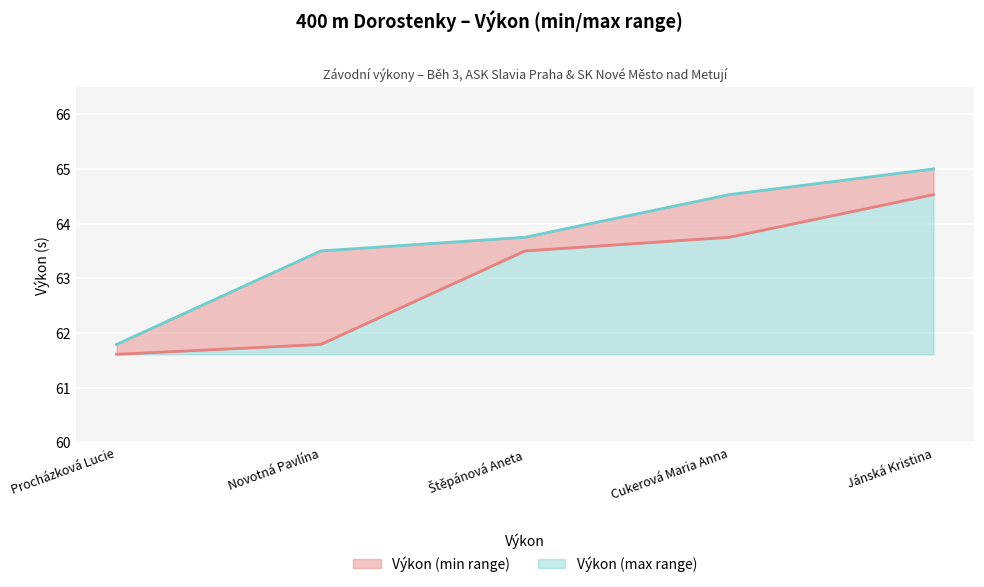

At how many categories does at least one series exceed 63?

4